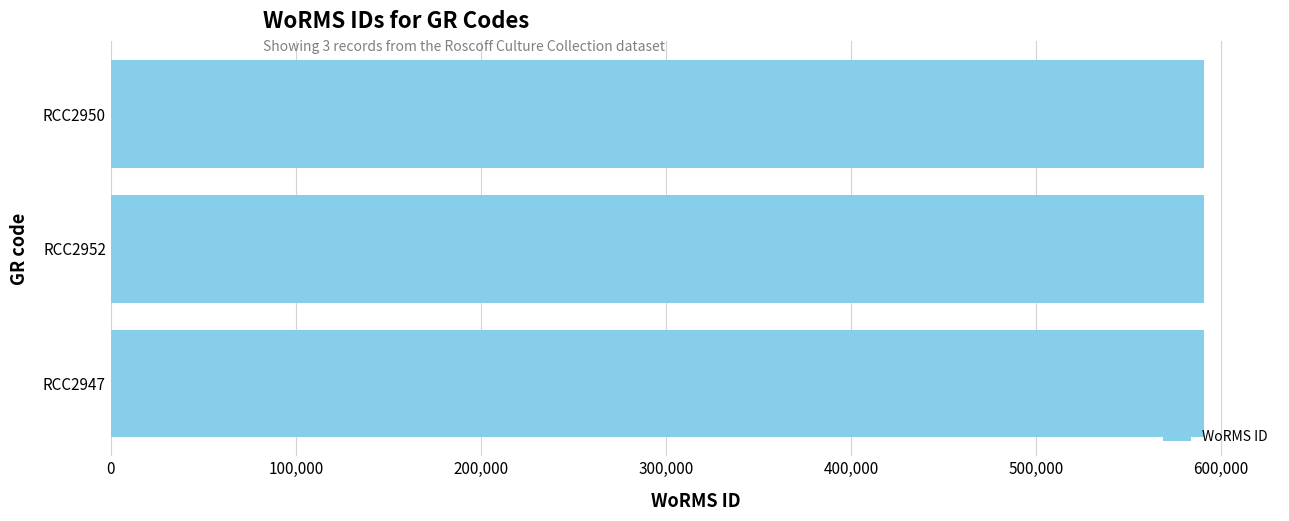

Approximately how many times larger is the value at RCC2950 compared to RCC2947?

1.0